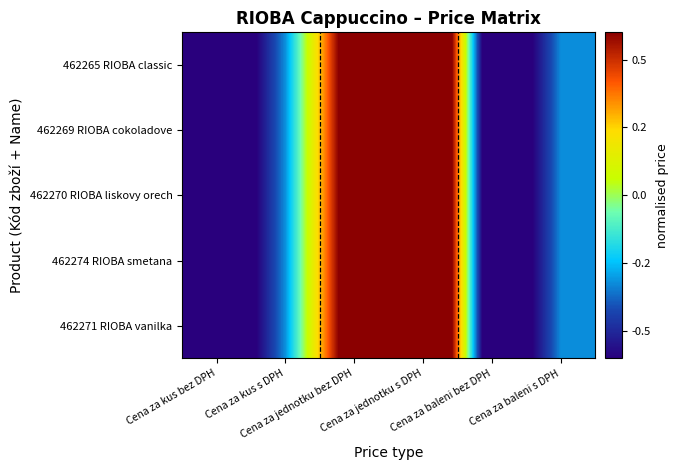

At Cena za kus bez DPH, list the series in order from smallest to largest.

462265 RIOBA classic, 462269 RIOBA cokoladove, 462270 RIOBA liskovy orech, 462274 RIOBA smetana, 462271 RIOBA vanilka